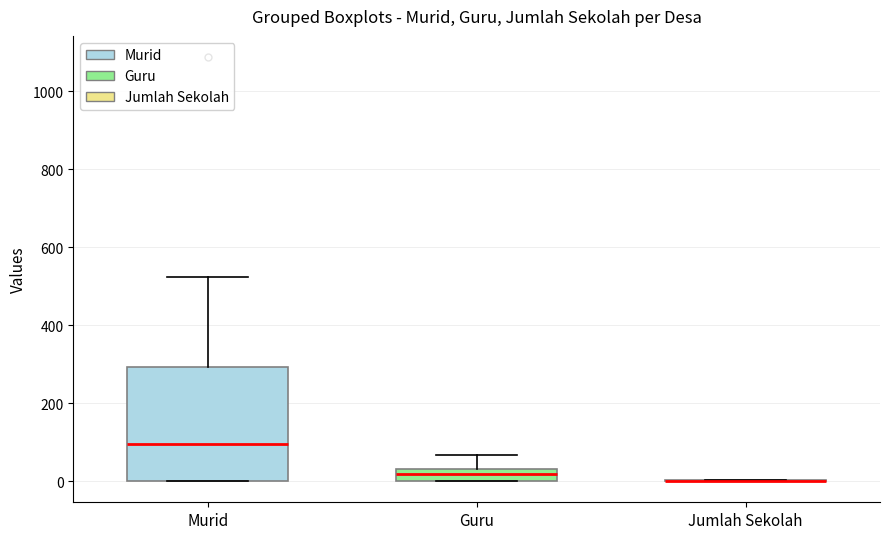

Where is the upper edge of the box for Murid on the y-axis? The values are not printed on the chart, so give them approximately, as read against the axis.

300